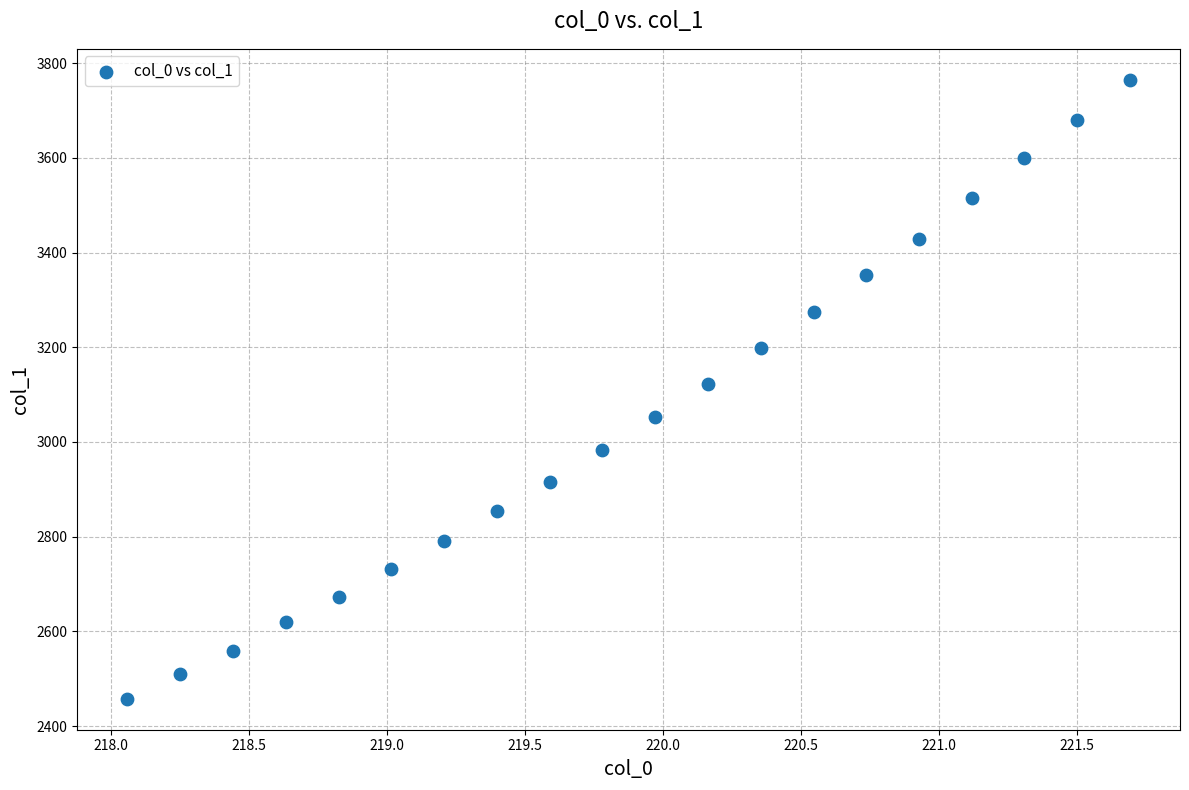

What is the range of Y values (max minus min)?

1307.1